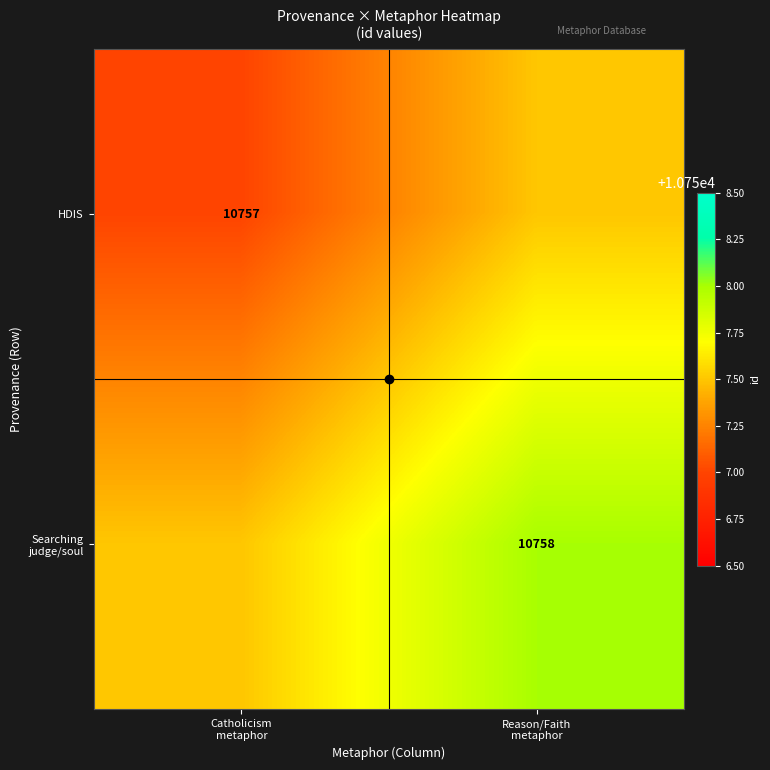

How many data points does each series have?

2